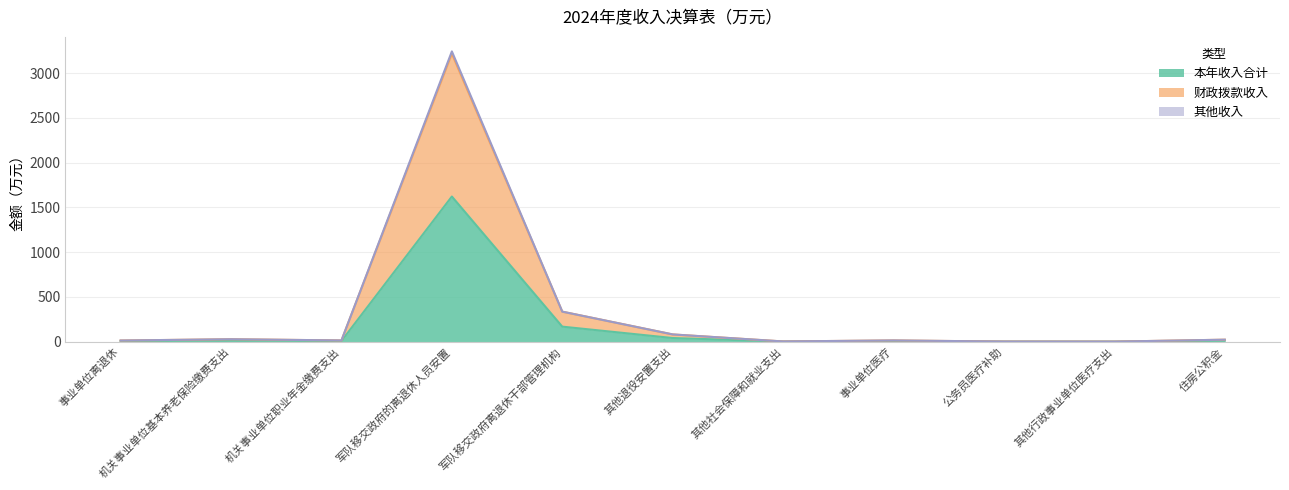

The value of 其他收入 at 军队移交政府离退休干部管理机构 is 68.1. True or false?

False